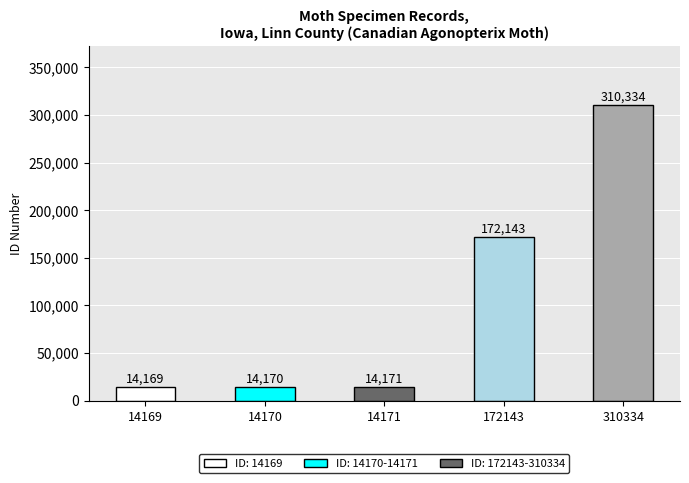

What is the difference between the second highest and minimum values?

157974